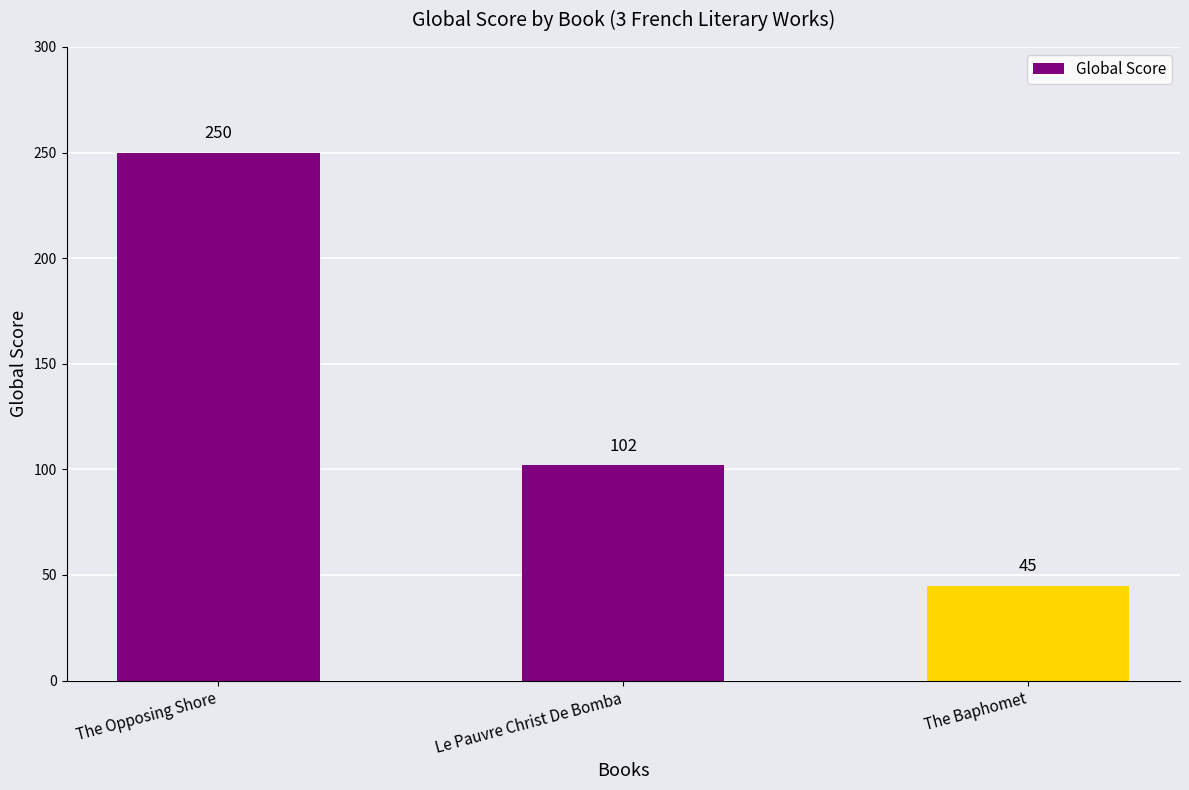

How many data points does each series have?

3